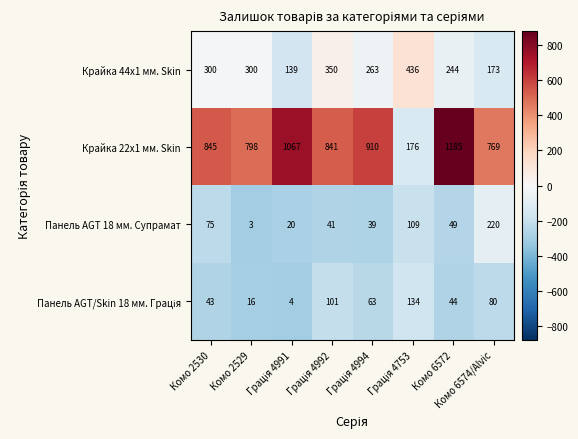

At which label is Крайка 22x1 мм. Skin closest to 680?

Комо 6574/Alvic